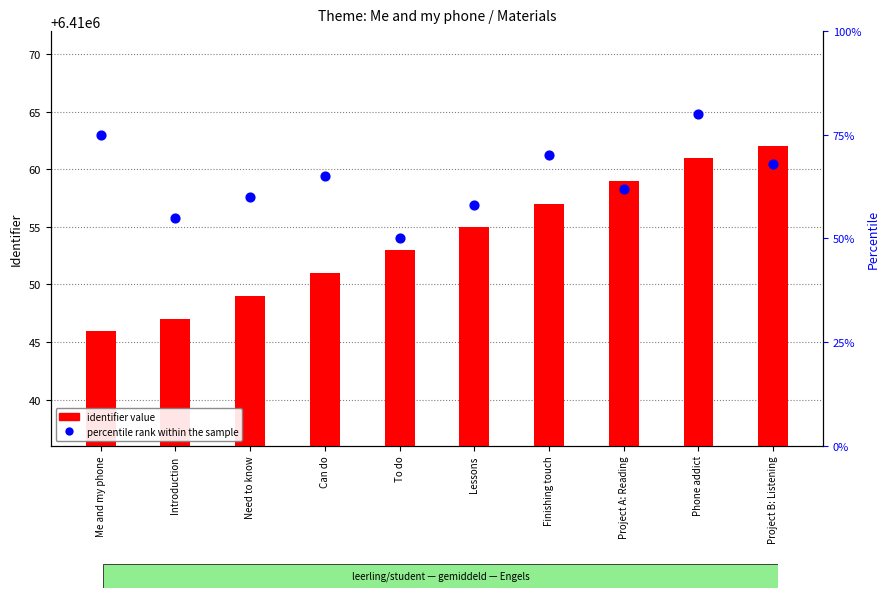

What are all the series names shown in the legend?

identifier value, percentile rank within the sample